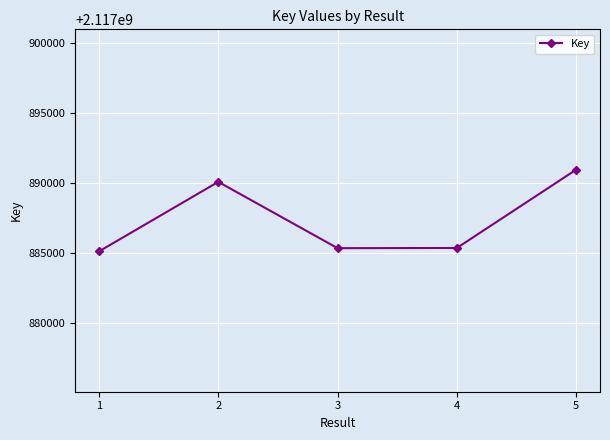

How many interior local peaks (higher than both neighbors) does the data have?

1